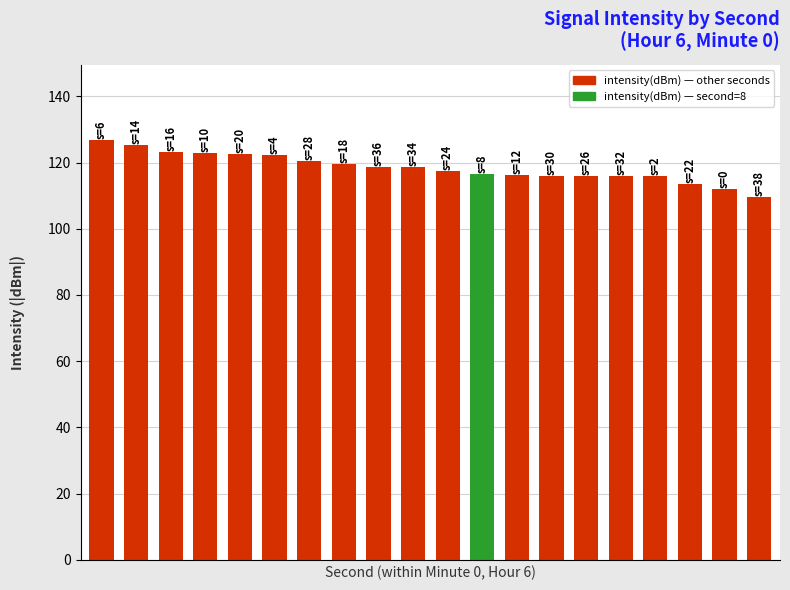

What is the difference between the maximum and minimum values?

17.3